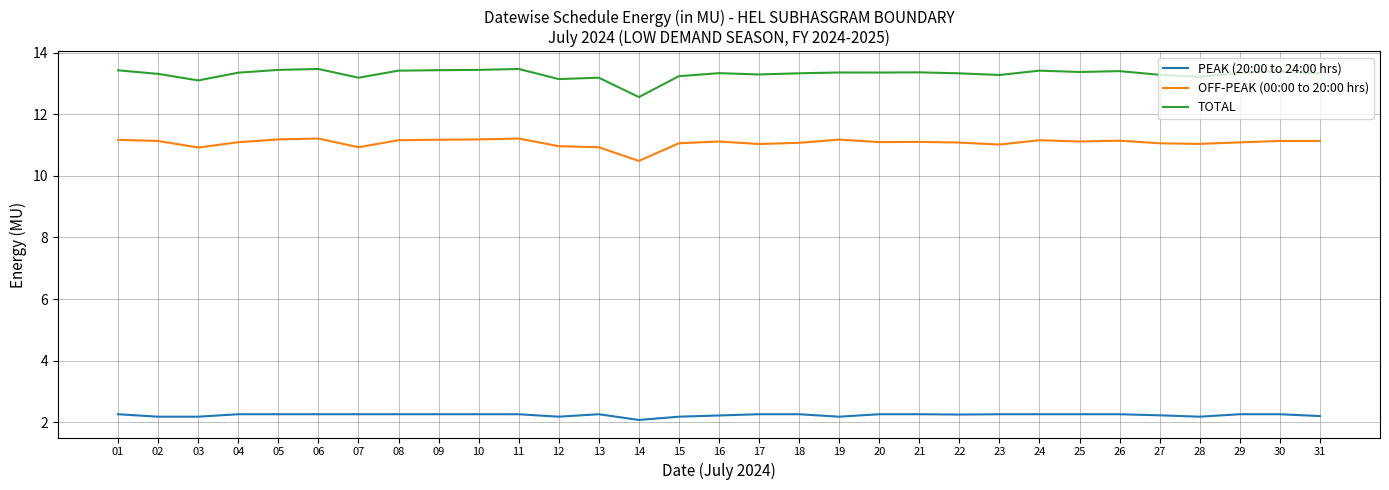

Is it true that TOTAL equals 13.3 at 16?

True